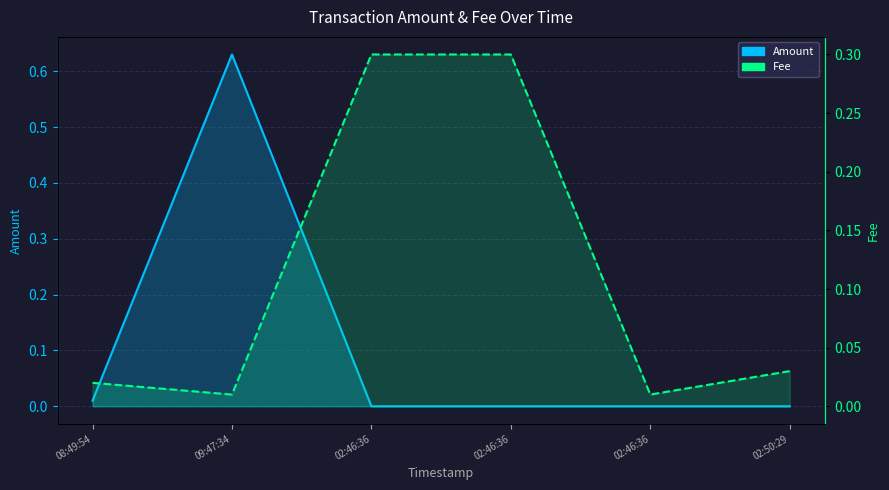

Which category has the lowest value in the Amount series?

02:46:36